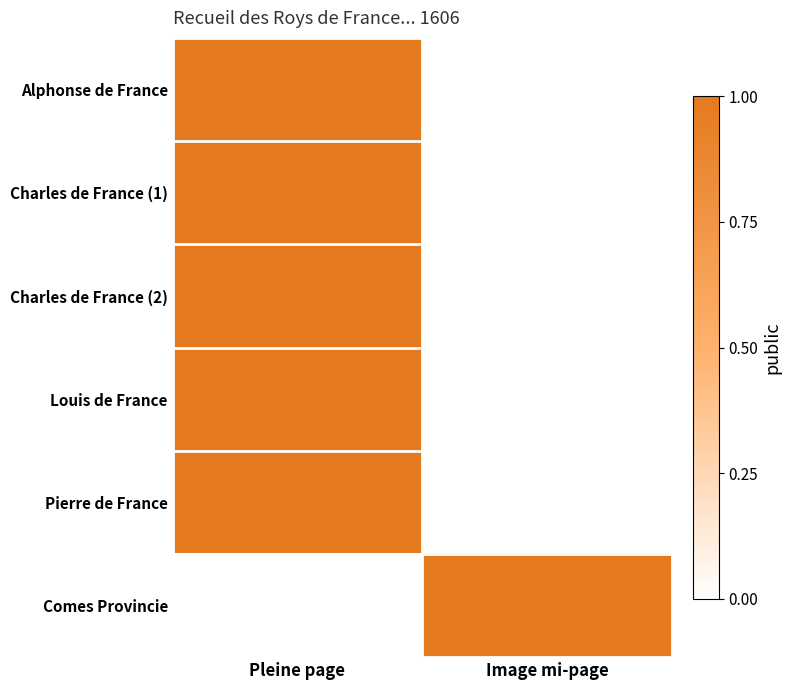

What is the greatest value displayed?

1